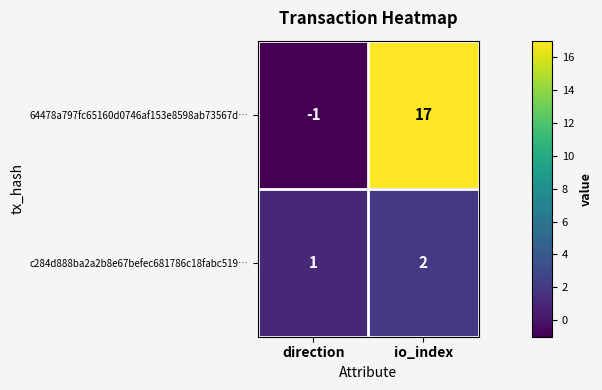

At which label is 64478a797fc65160d0746af153e8598ab73567d… closest to 8?

direction